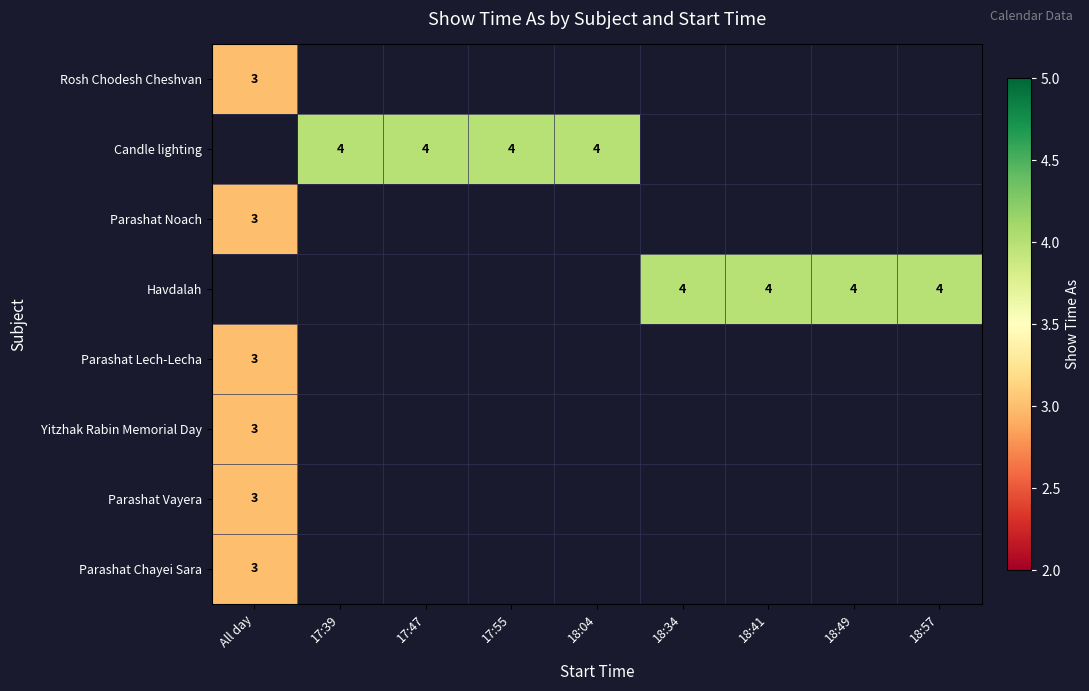

At how many categories does at least one series exceed 2?

9